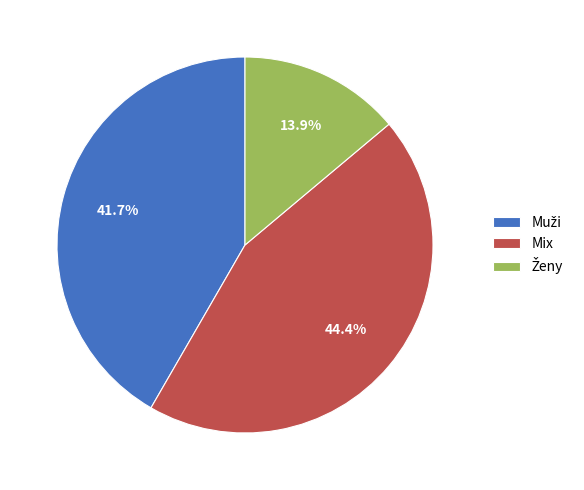

What percentage is NOT represented by Mix?

55.6%